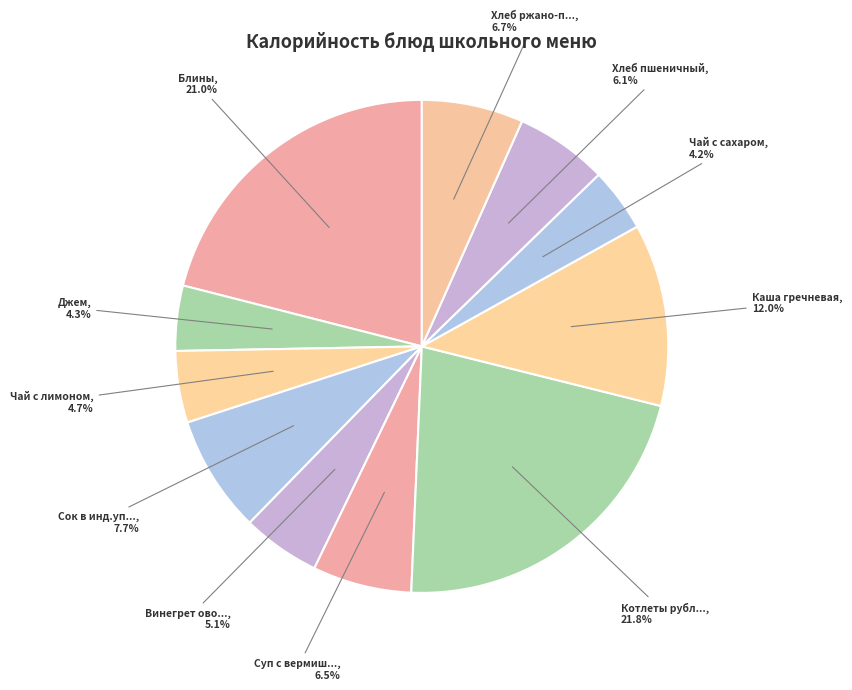

Count the number of slices in the pie.

11